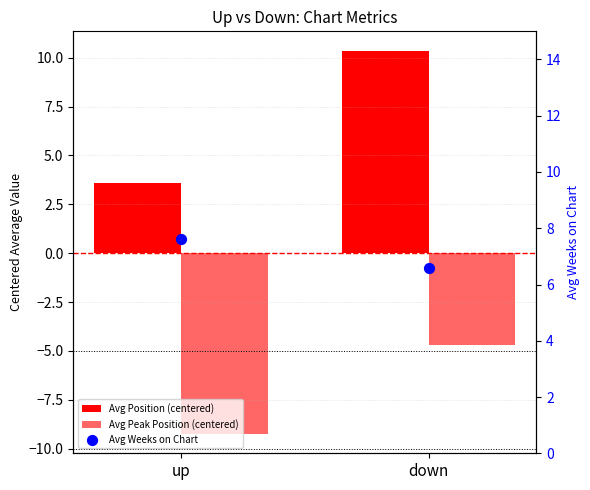

Which series reaches the minimum Y coordinate?

Avg Peak Position (centered)